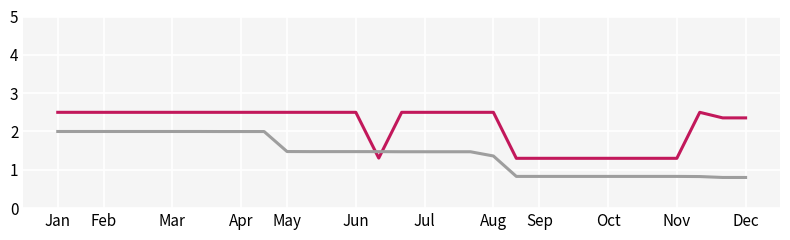

What is the greatest value displayed?

2.5